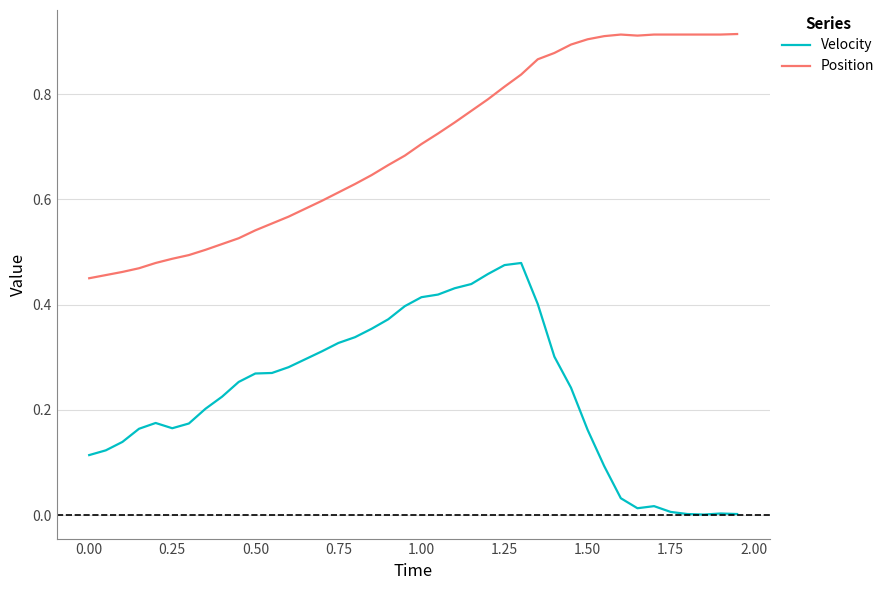

List the series in order of their peak value, lowest first.

Velocity, Position